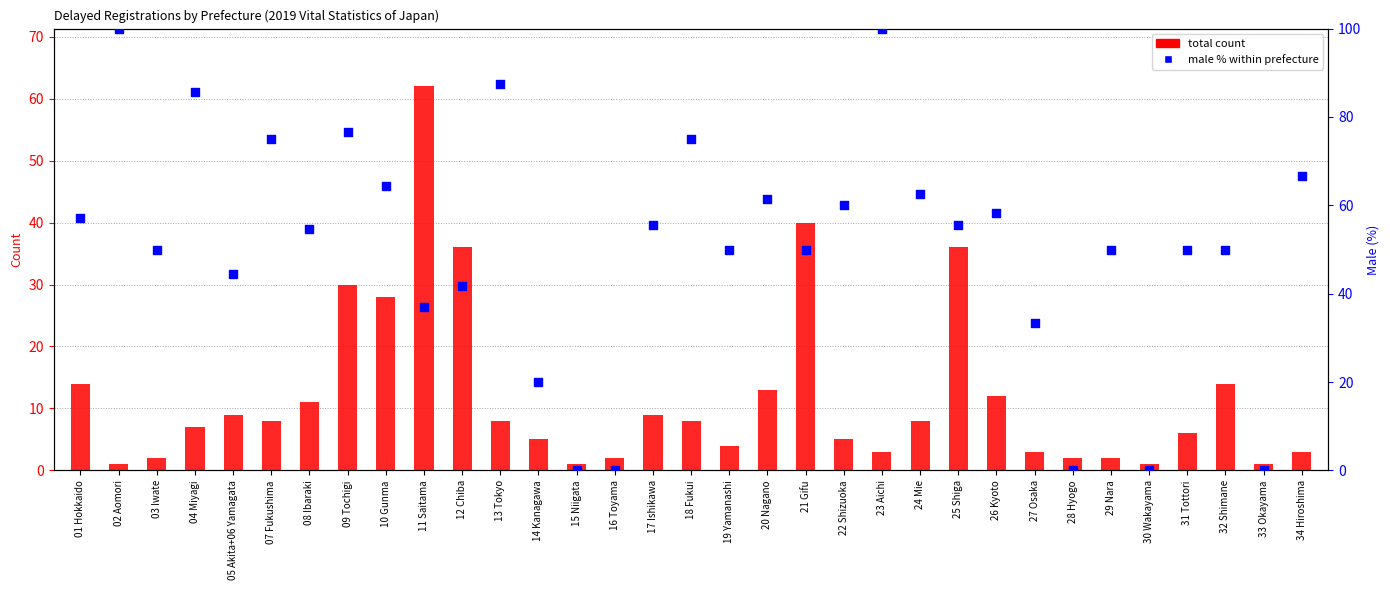

Which series reaches the minimum Y coordinate?

male % within prefecture